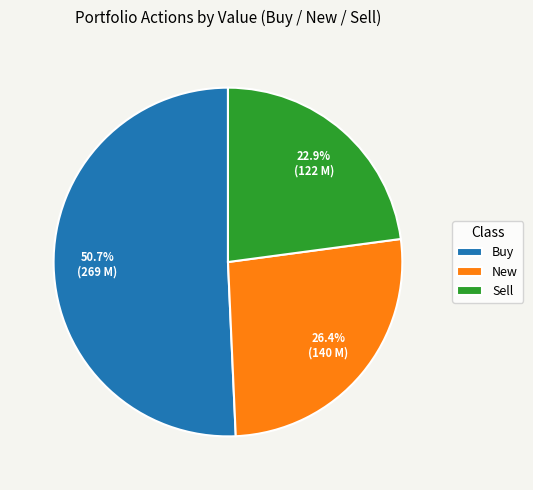

Between Buy and New, which is larger?

Buy